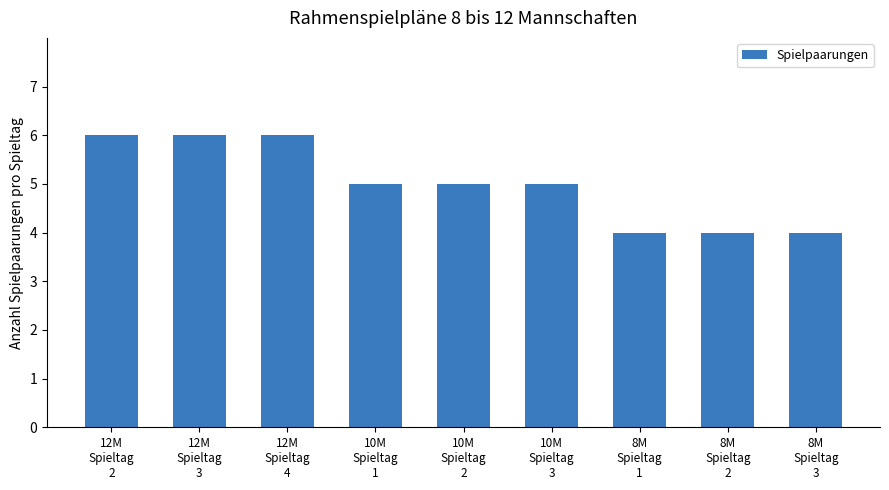

What is the label of the 3rd bar from the right?

8M
Spieltag
1